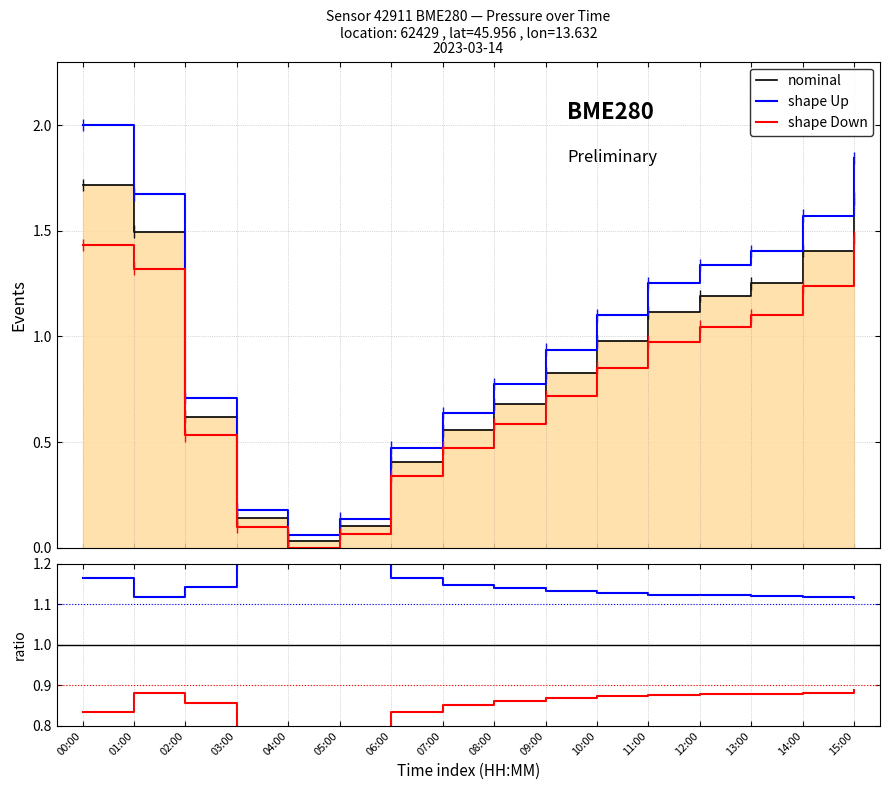

True or false: nominal has more than 2 interior local peaks.

False